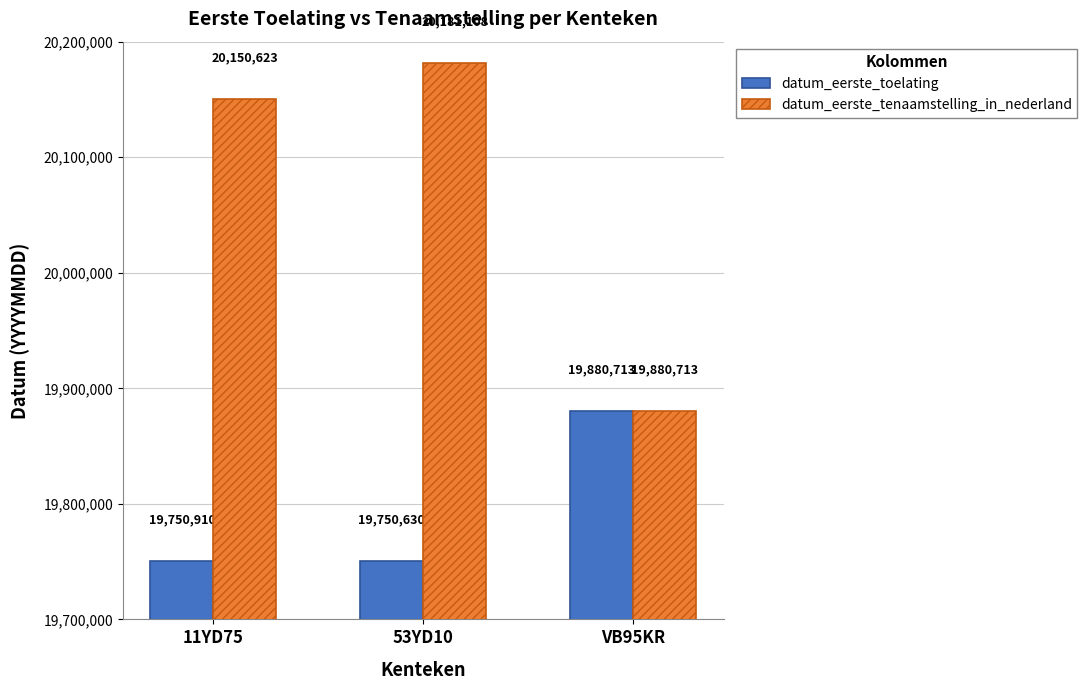

What is the label of the 2nd bar from the left?

53YD10